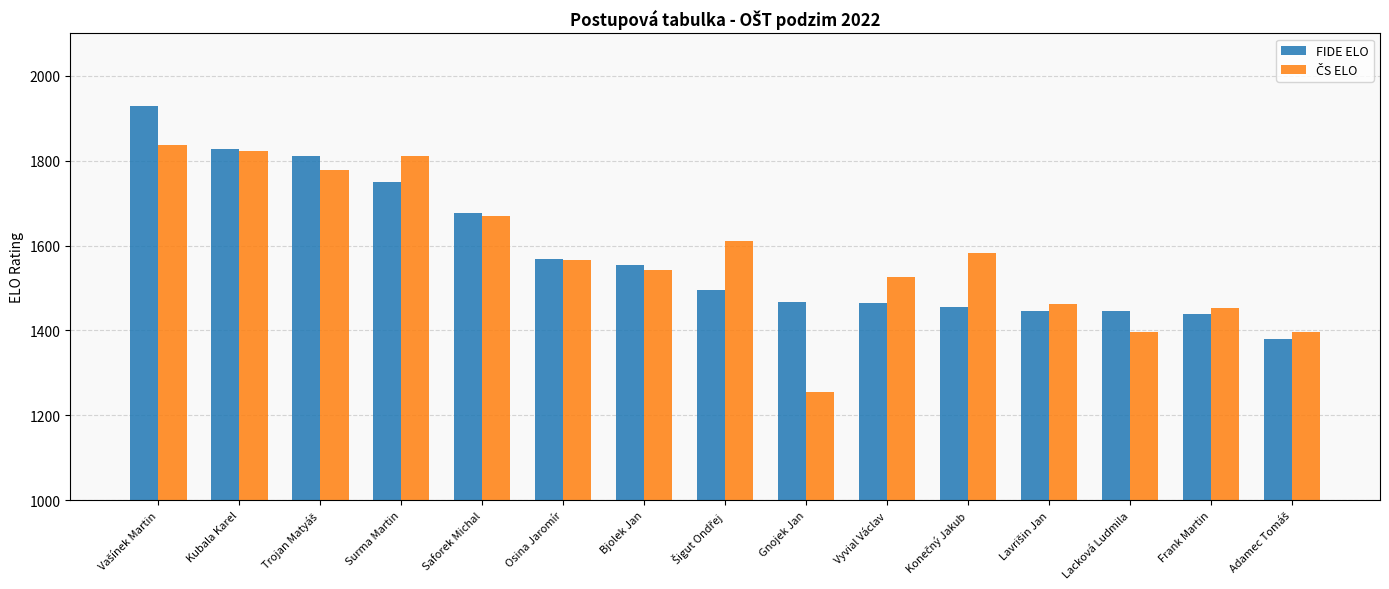

At which label is FIDE ELO closest to 1654?

Saforek Michal